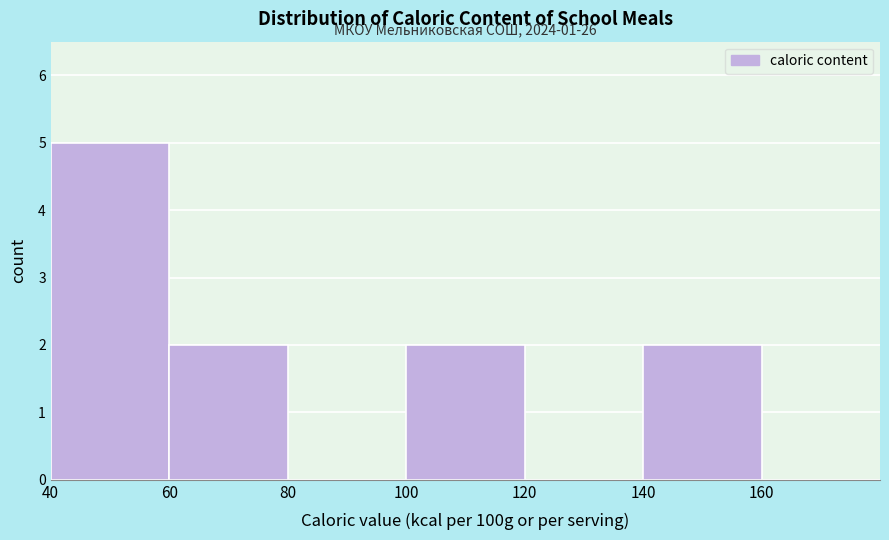

Over which range of the x-axis is the bar tallest?

40 to 60